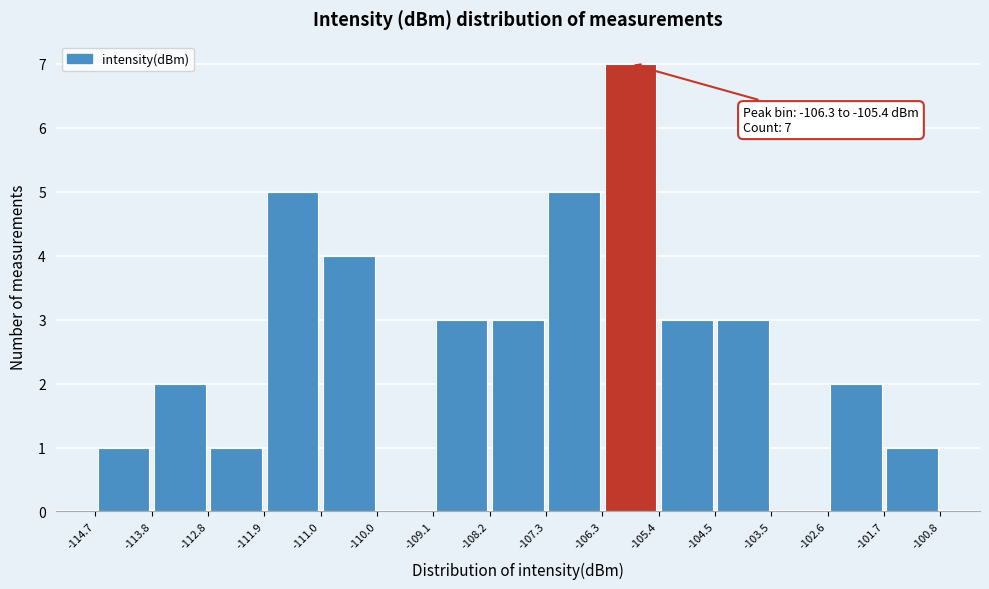

Which range on the x-axis has the tallest bar?

-106.3 to -105.4